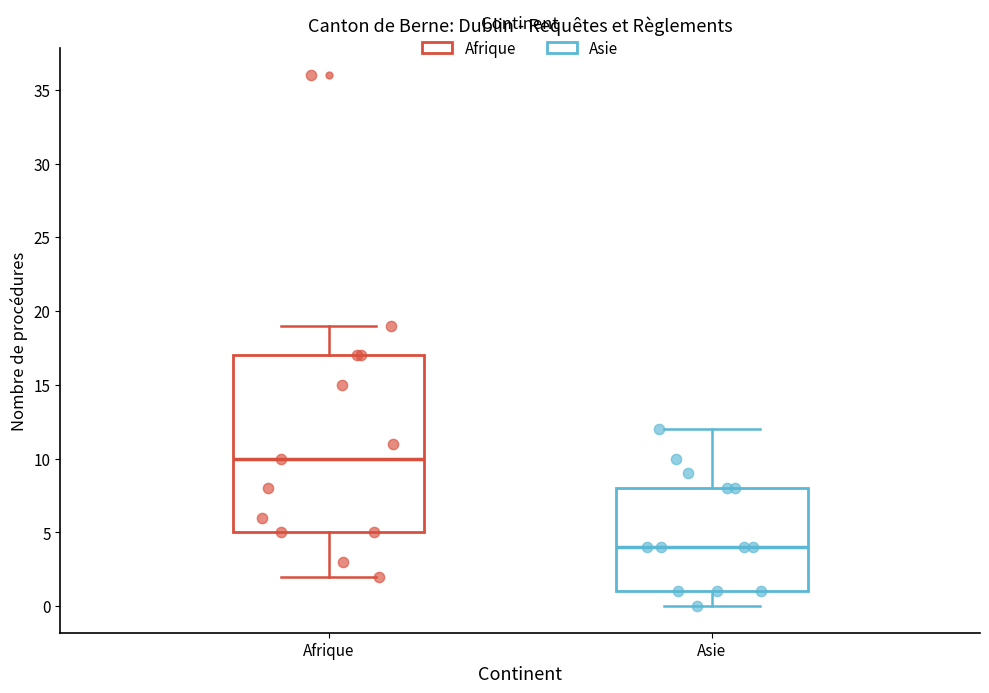

Comparing the boxes themselves (not the whiskers), which one is the tallest?

Afrique